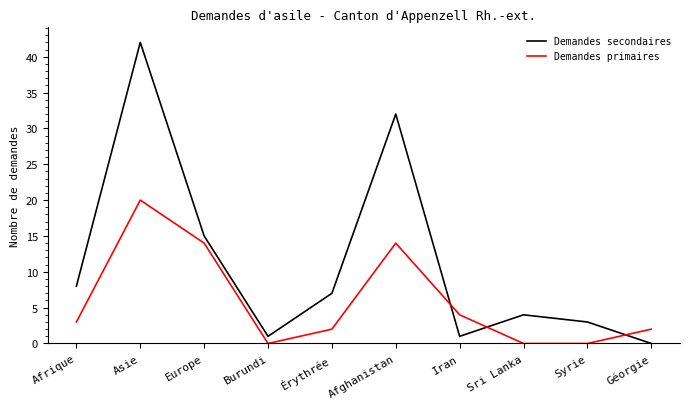

Is the value of Demandes secondaires at Afghanistan greater than the value of Demandes primaires at Érythrée?

Yes